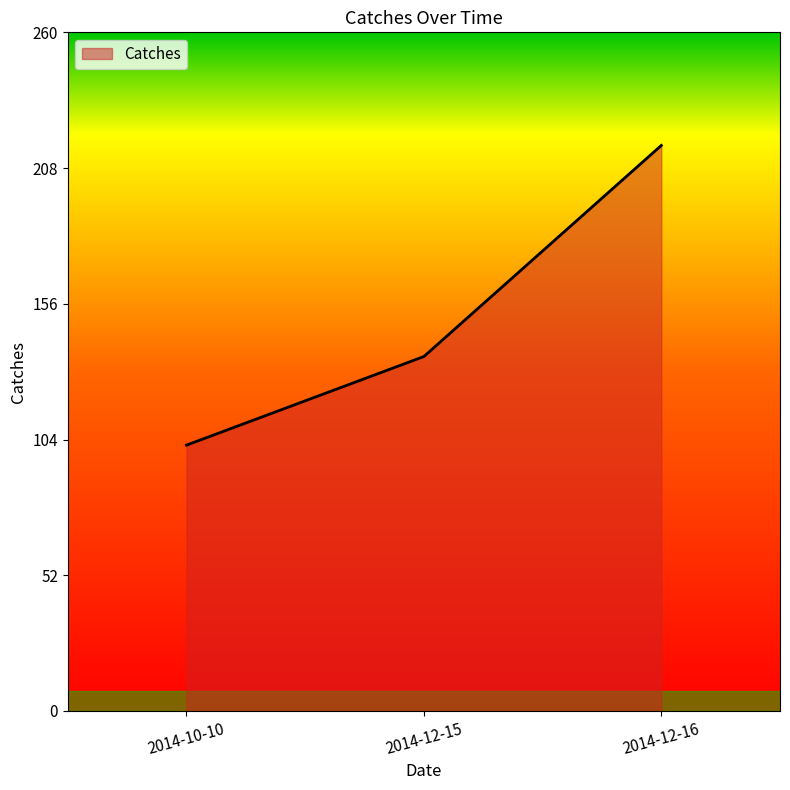

Is it true that the value at 2014-10-10 is 102?

True